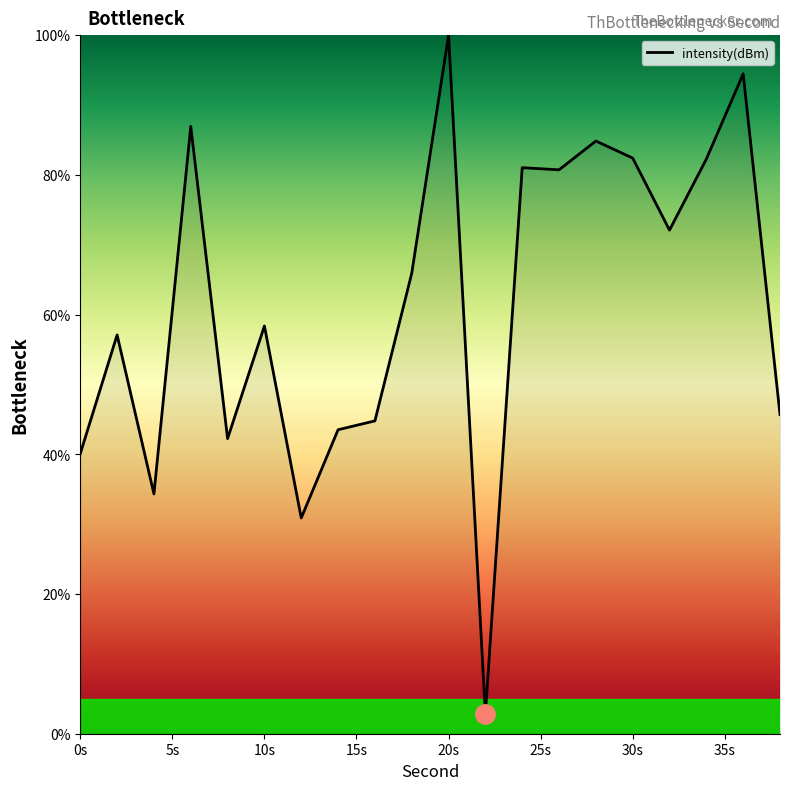

What is the difference between the maximum and minimum values?

97.2